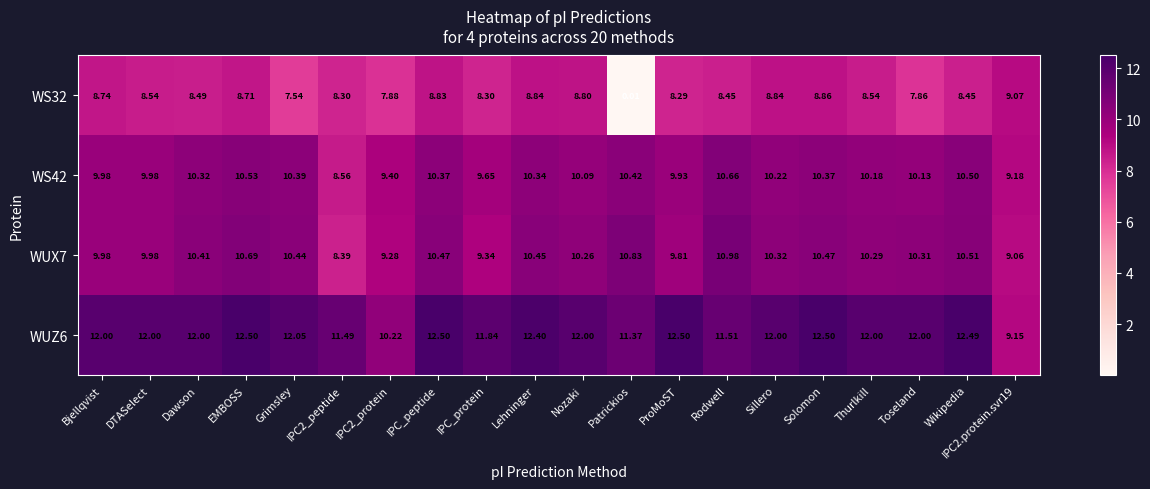

At which label is WS32 closest to 4?

Grimsley